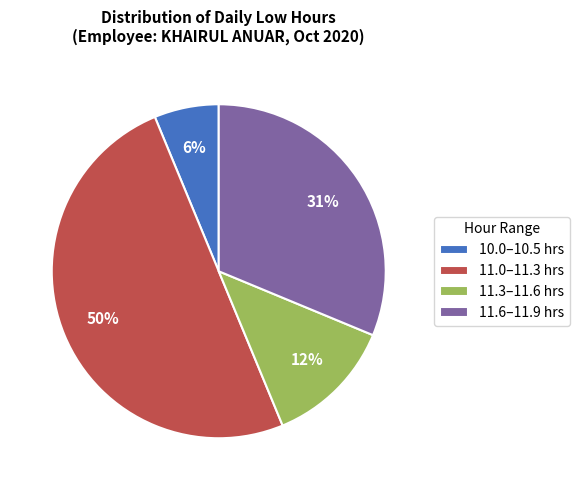

Which slice is the smallest?

10.0–10.5 hrs